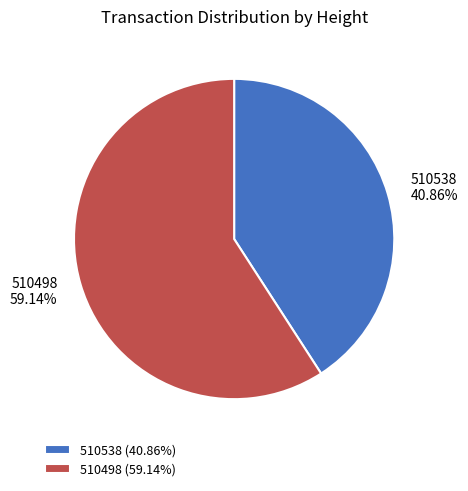

Does 510538 represent more than half of the total?

No